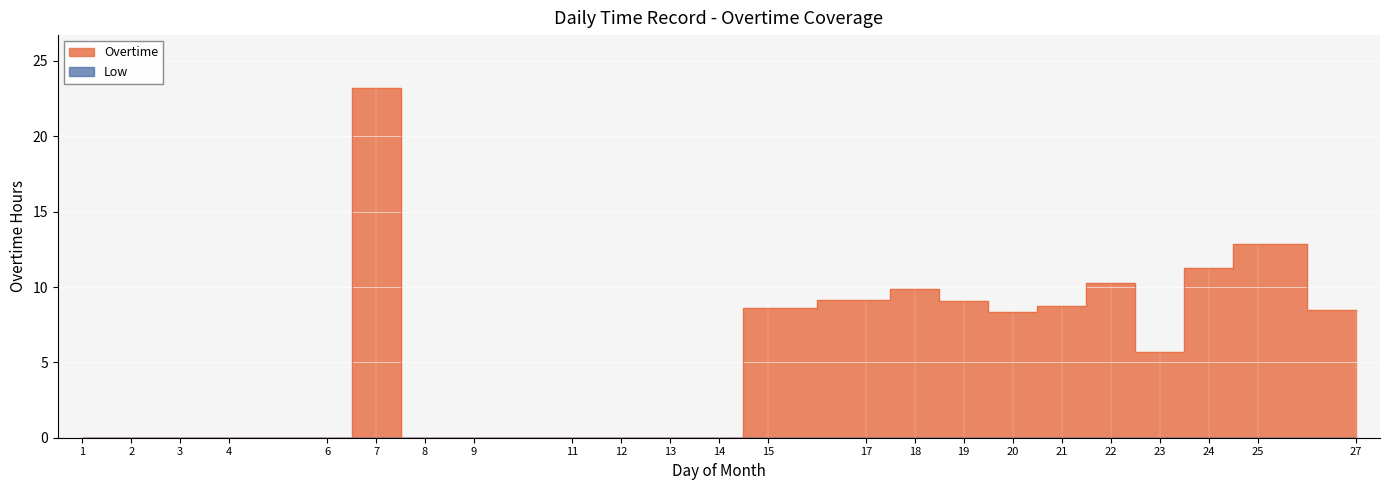

Where does the data first go above 5?

7